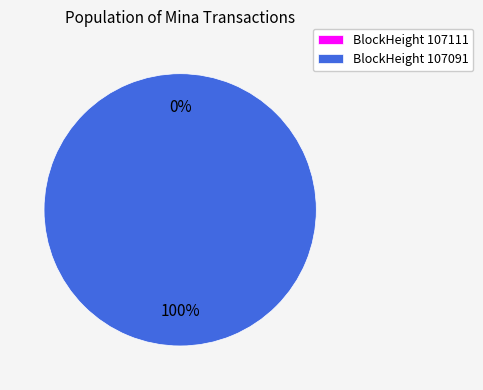

Which category has the smallest portion of the pie?

107111